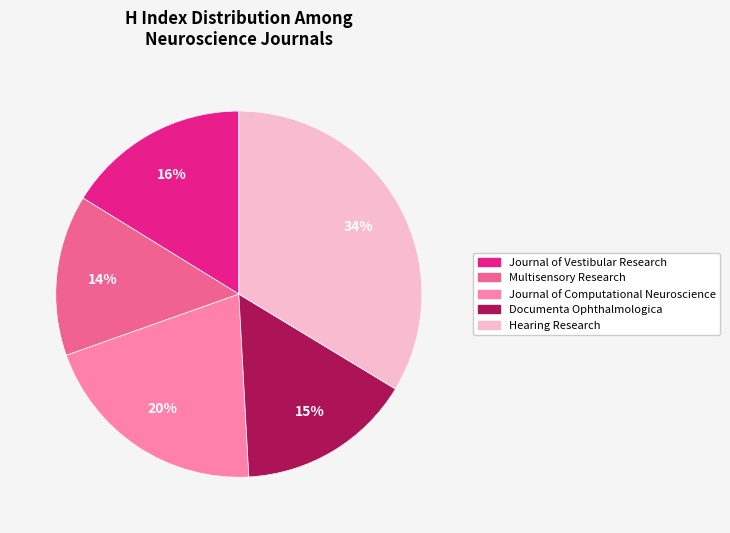

Does Hearing Research represent more than half of the total?

No